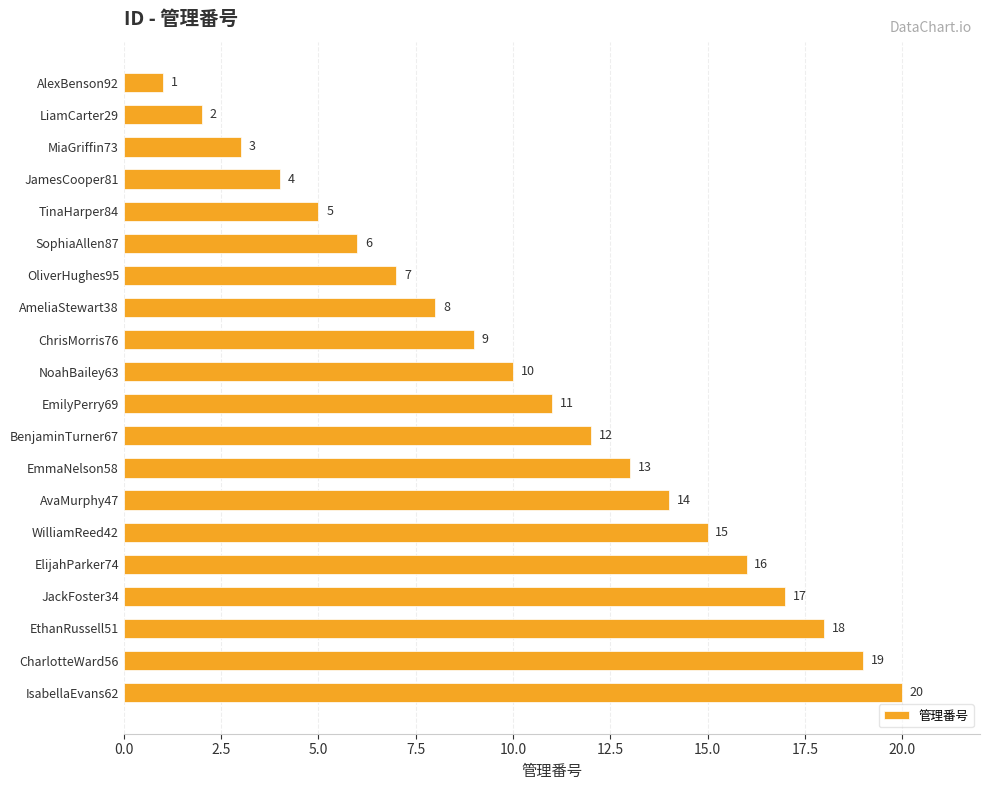

Are the bars horizontal?

Yes